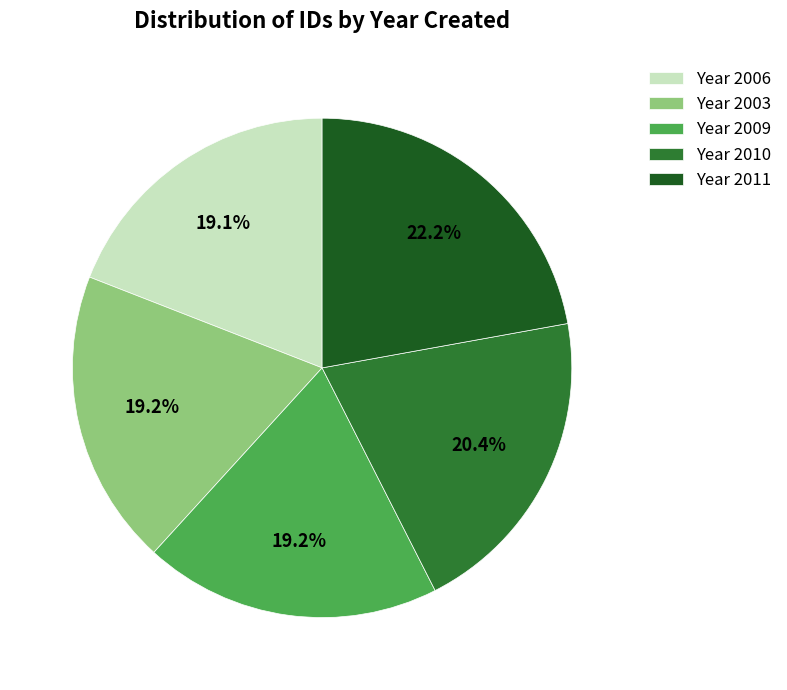

What is the ratio of the value at Year 2011 to the value at Year 2009?

1.2